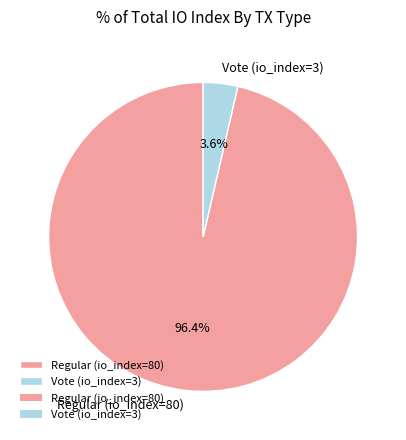

Which category has the biggest portion of the pie?

Regular (io_index=80)